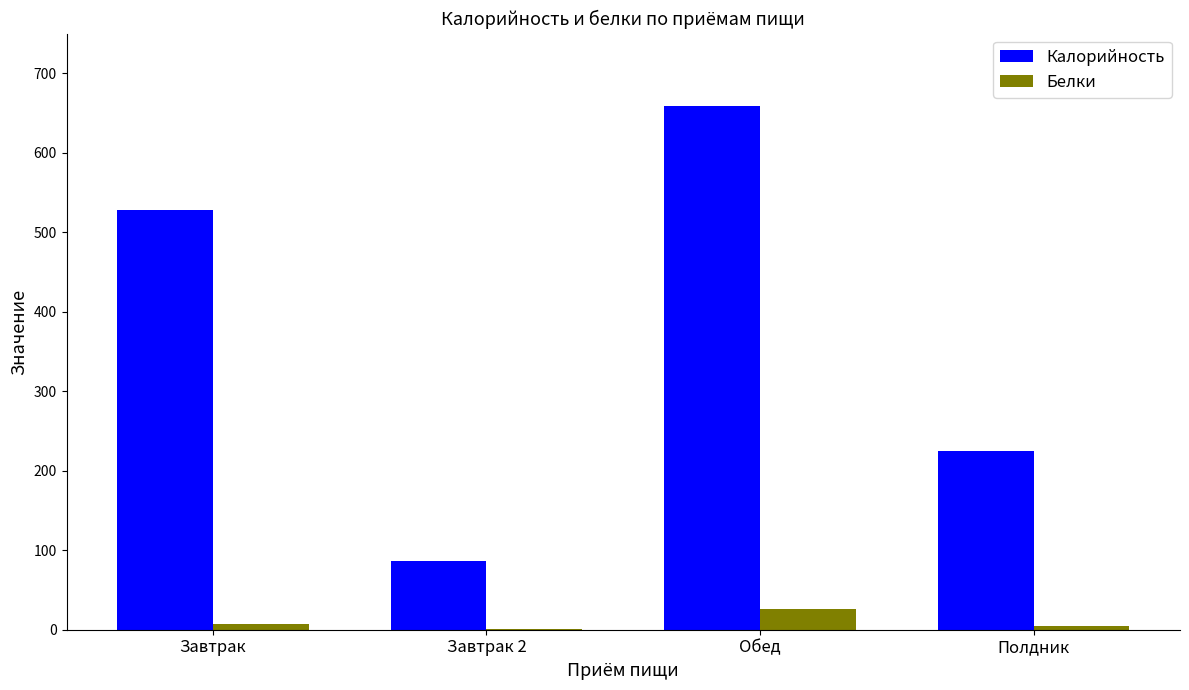

What is the difference between the Калорийность values at Завтрак and Полдник?

303